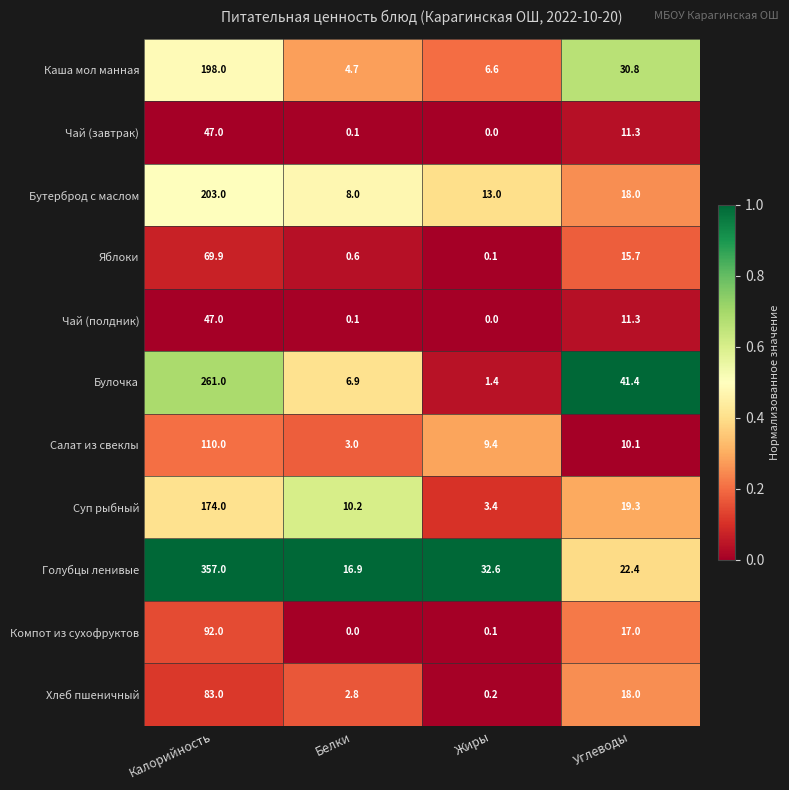

At which label does Суп рыбный first exceed 19?

Калорийность